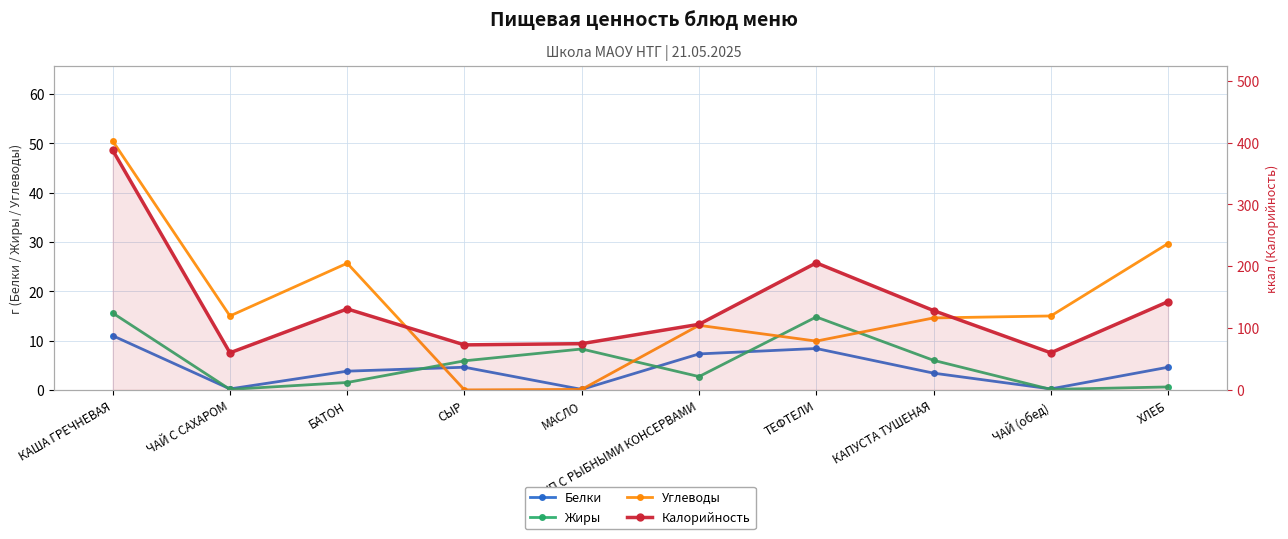

What is the average value of the Жиры series?

5.6